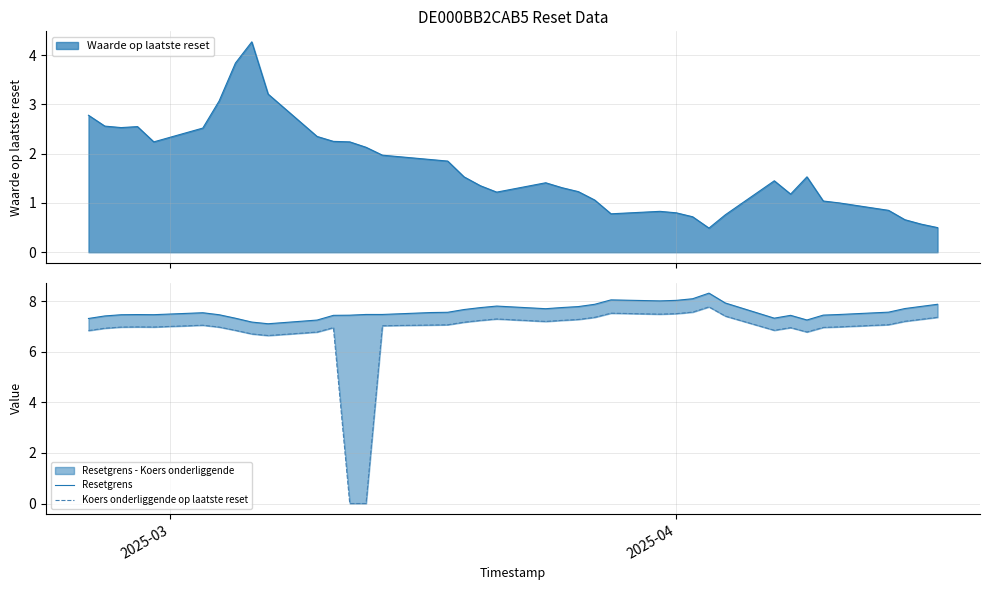

True or false: Koers onderliggende op laatste reset has more than 2 points higher than both neighbors.

True